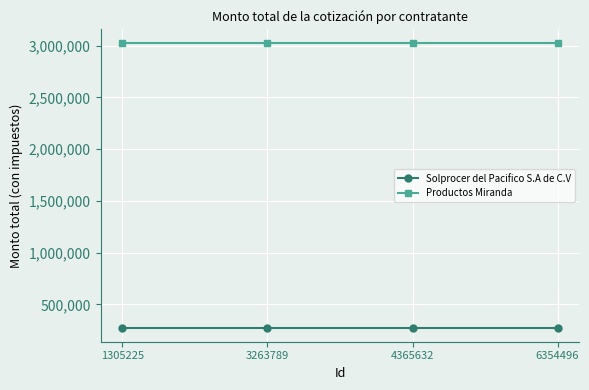

What is the maximum value shown in the chart?

3020385